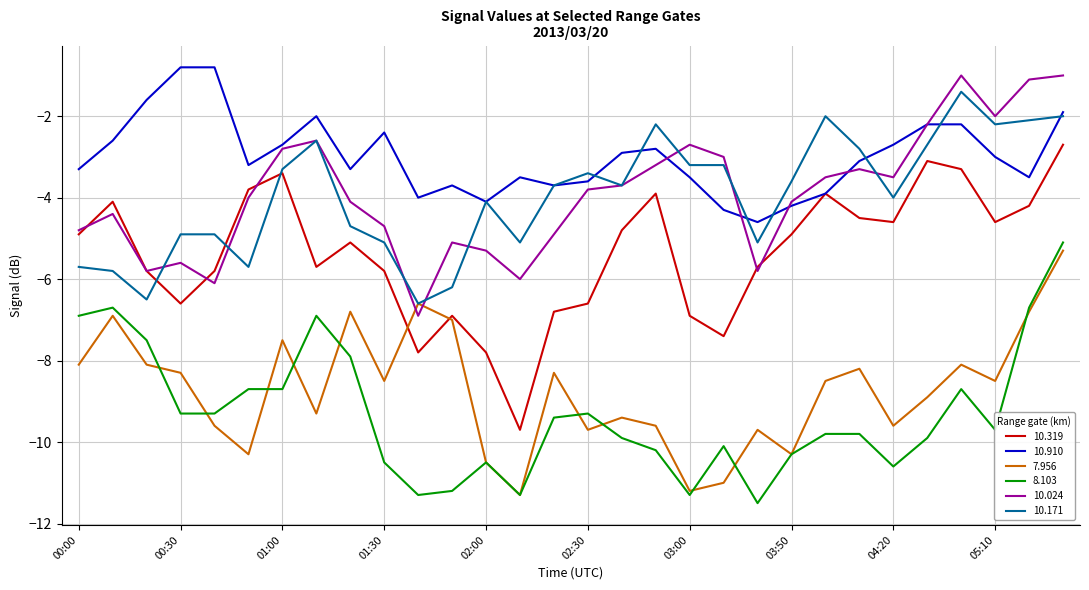

How many categories are shown in the chart?

30